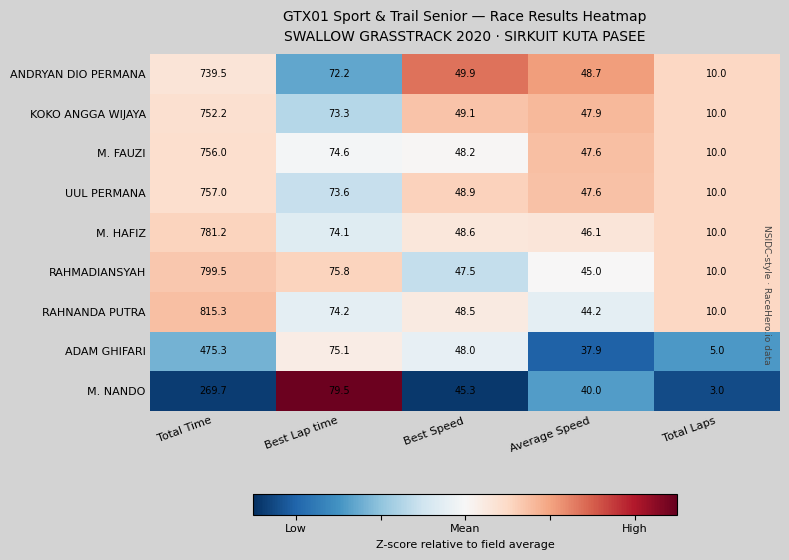

Which series has the widest spread of values?

RAHNANDA PUTRA